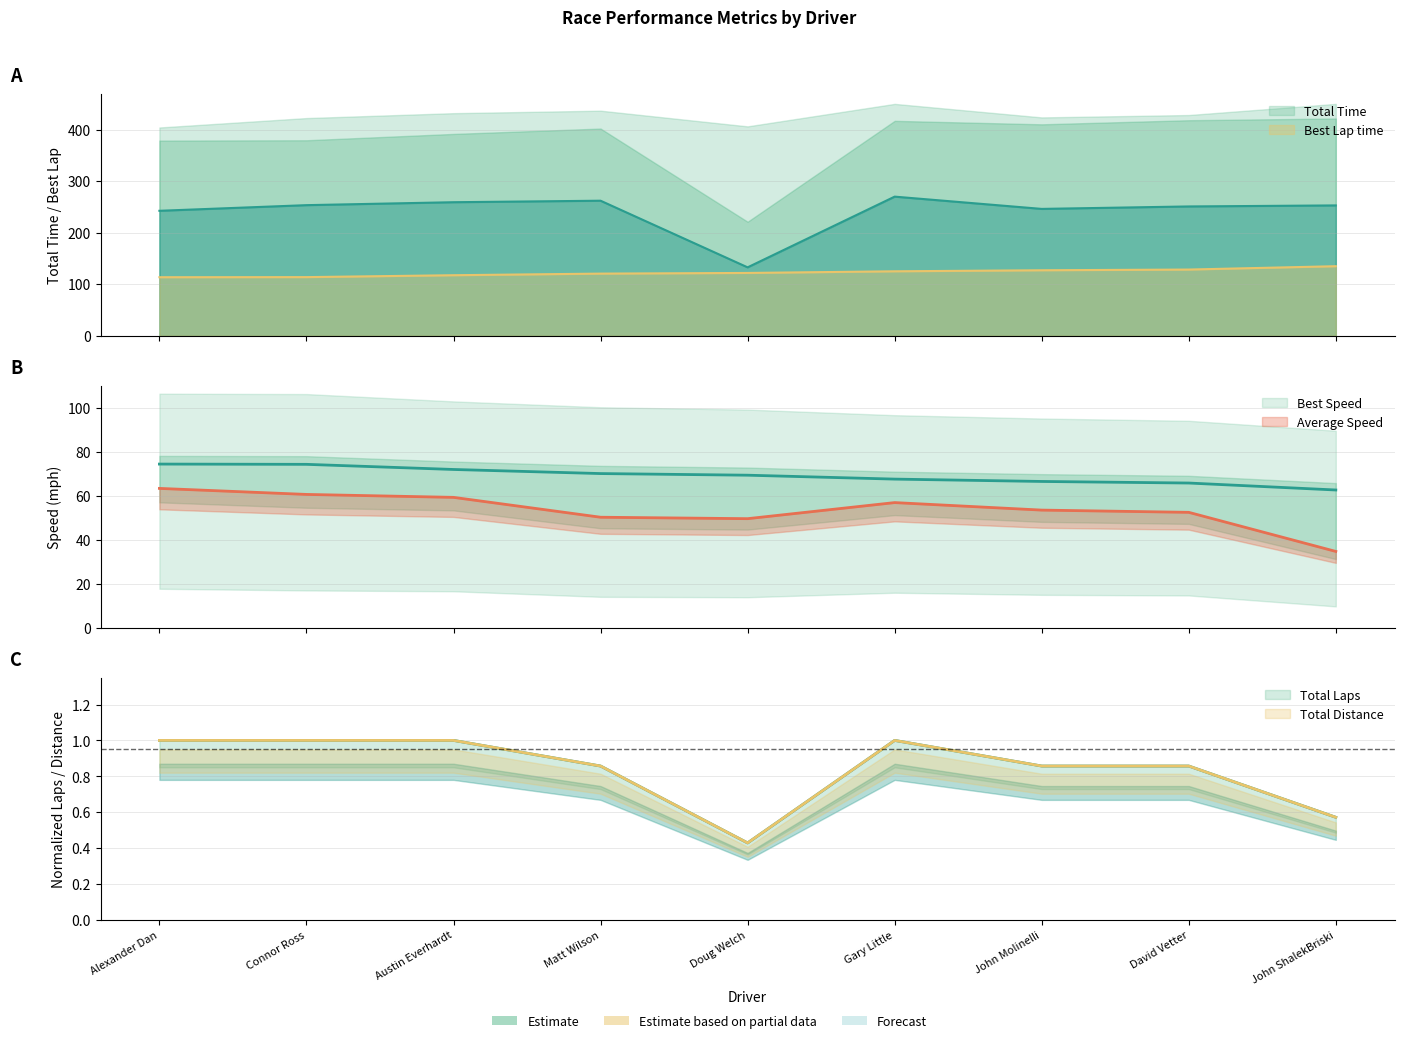

Between Alexander Dan and Matt Wilson, which is larger?

Matt Wilson